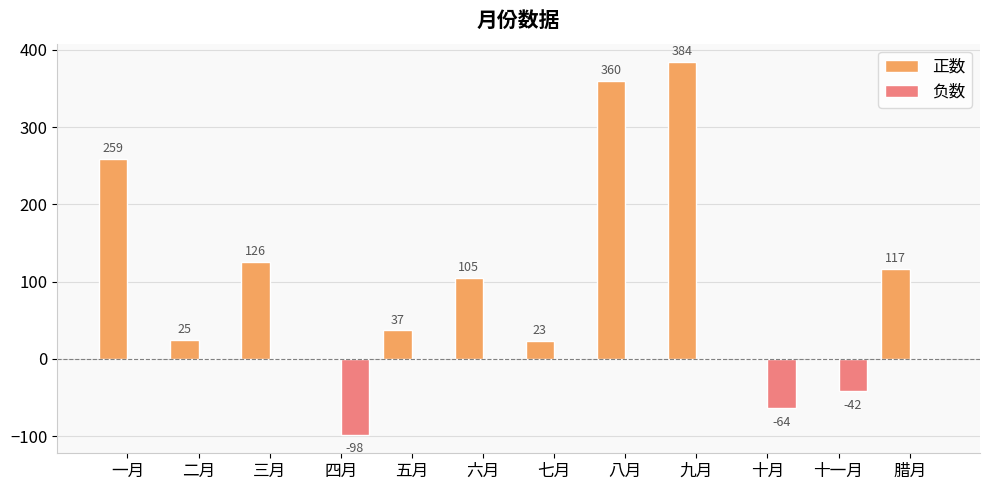

Which series has the largest range (max minus min)?

正数